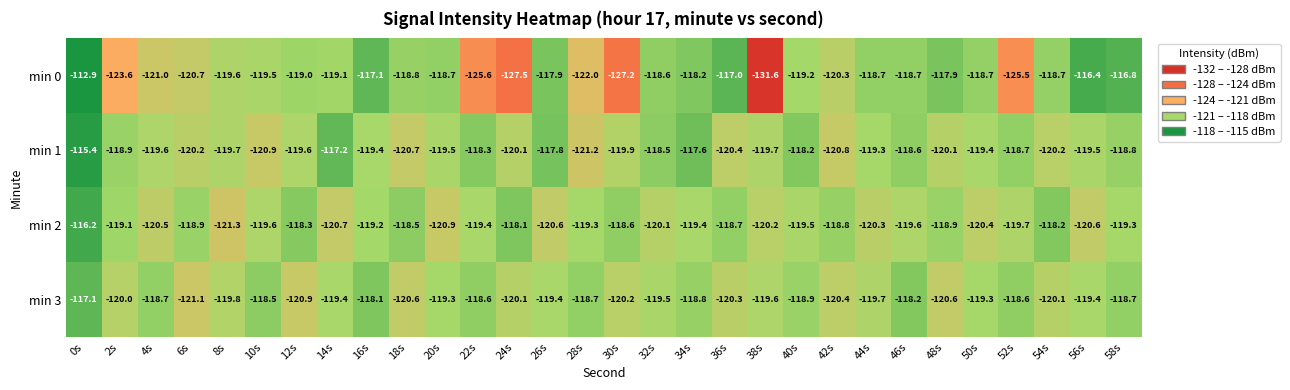

Which label corresponds to the smallest value in the chart?

38s